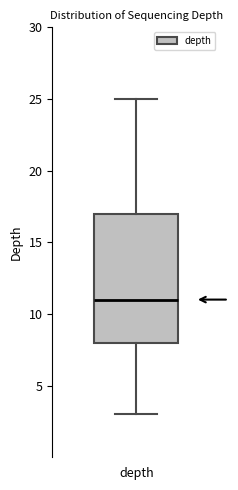

Where is the upper edge of the box for depth on the y-axis? The values are not printed on the chart, so give them approximately, as read against the axis.

17